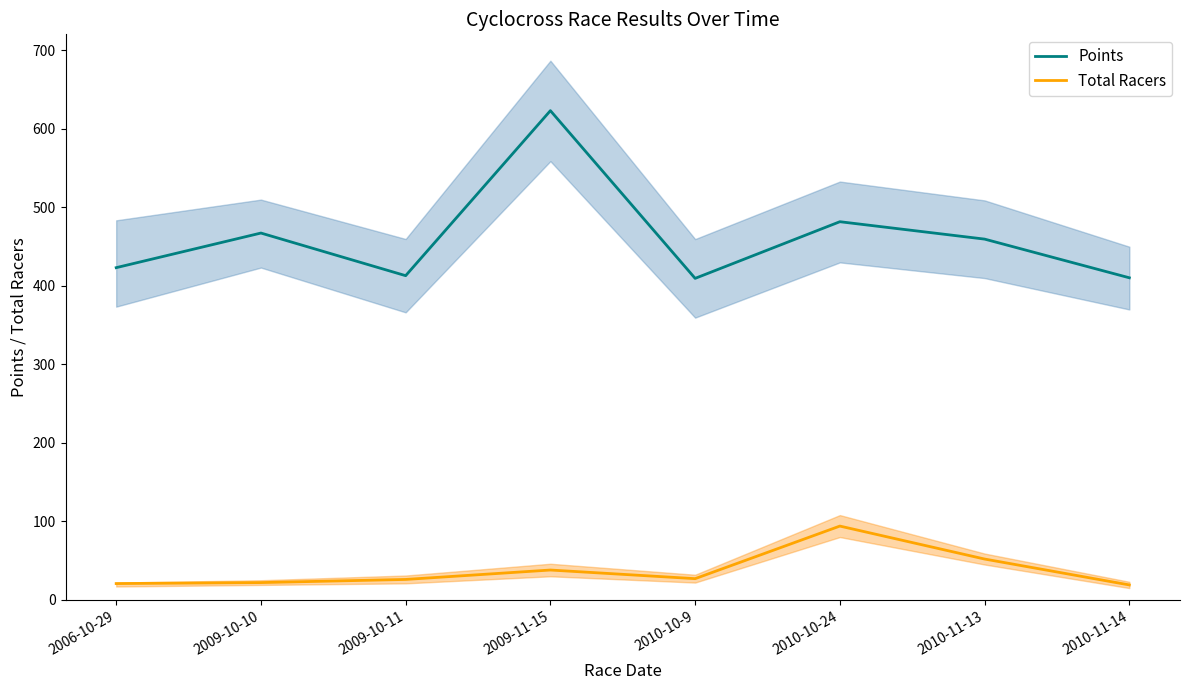

True or false: Total Racers has a value of 27.0 at 2010-10-9.

True